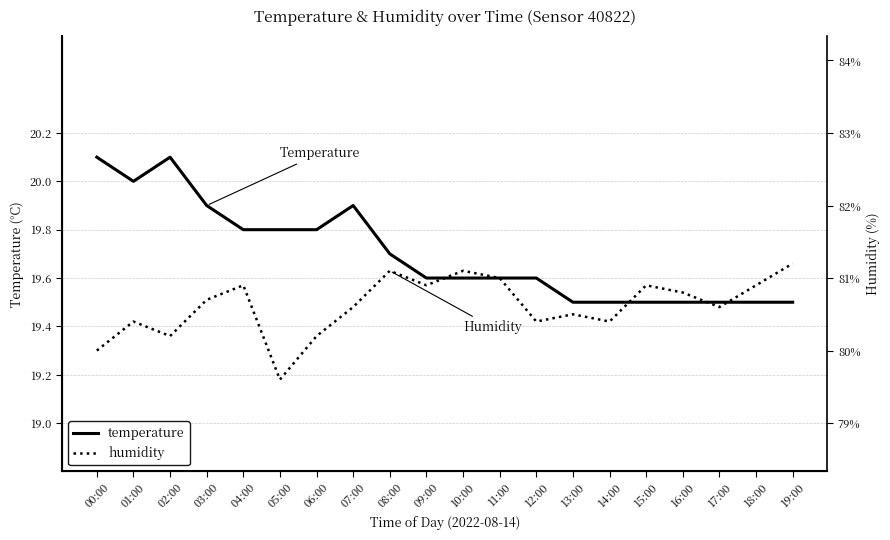

List the series in order of their peak value, highest first.

temperature, humidity